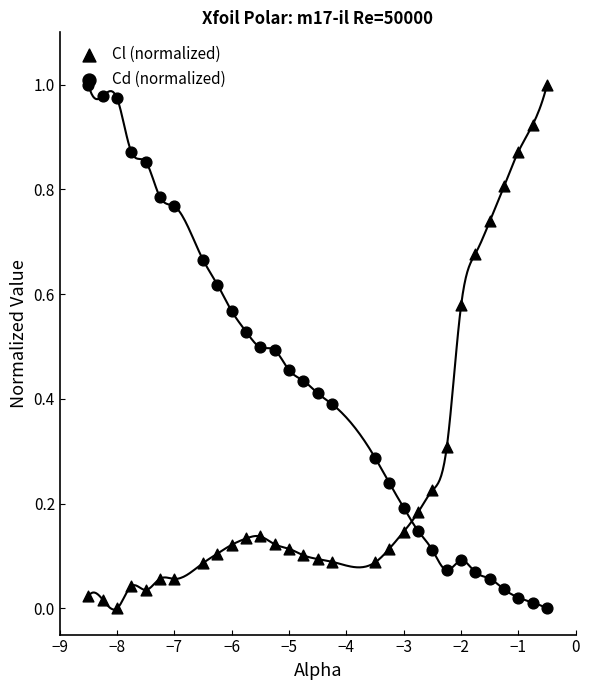

What are all the series names shown in the legend?

Cl (normalized), Cd (normalized)